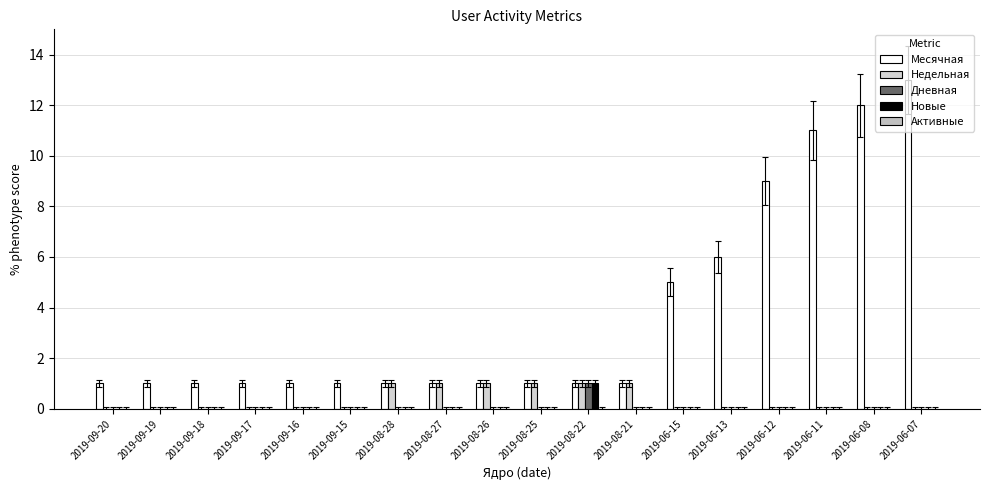

Are the bars grouped side by side (vs. stacked)?

Yes